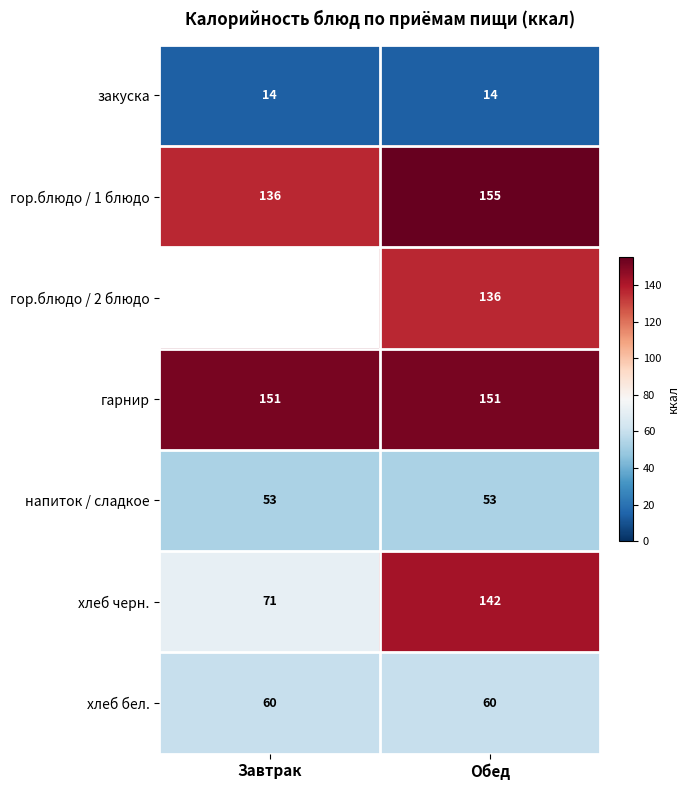

Which has a higher value, Завтрак or Обед?

Завтрак